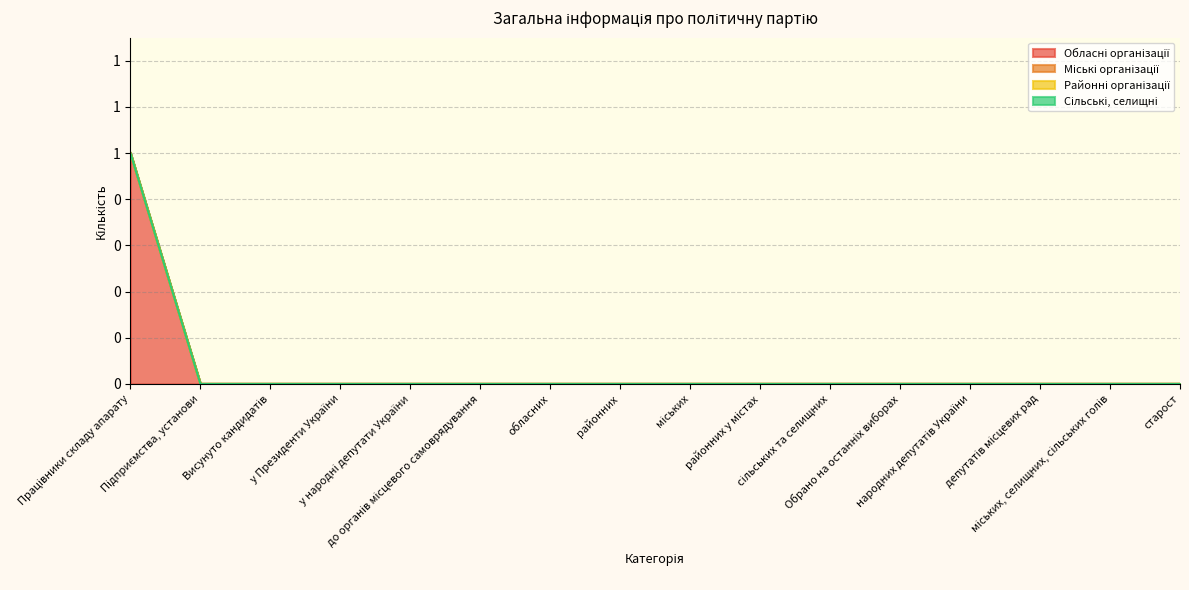

At which category is the sum across all series the highest?

Працівники складу апарату